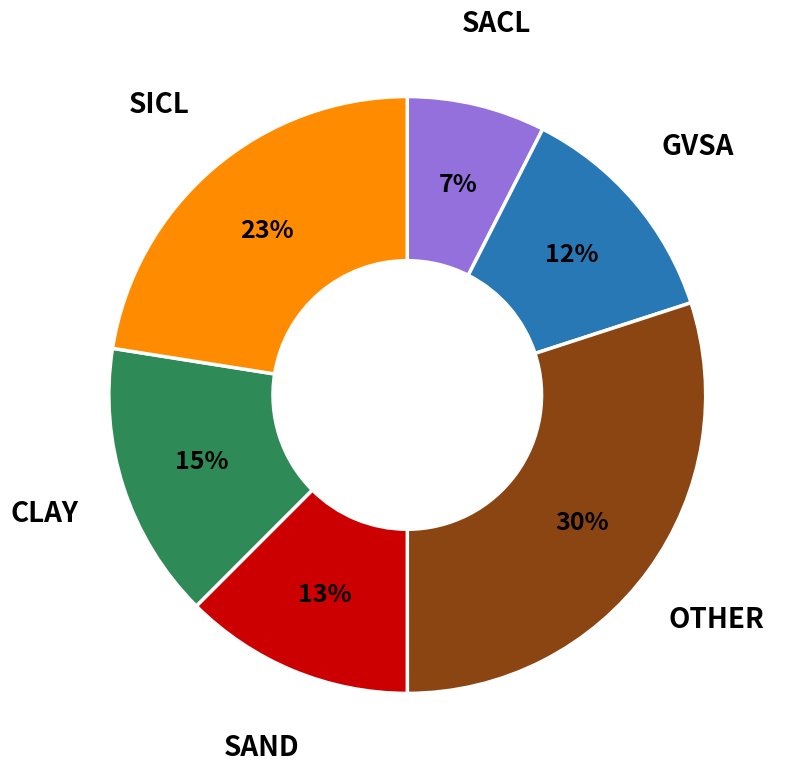

Is there any slice that represents more than half of the pie?

No